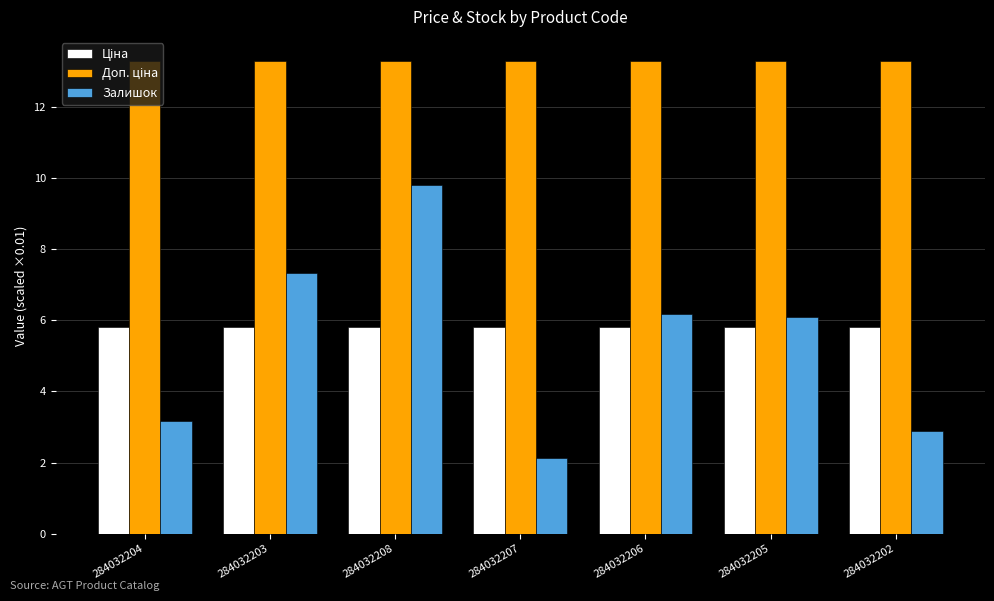

The Залишок series shows 2.1 at 284032207. True or false?

True